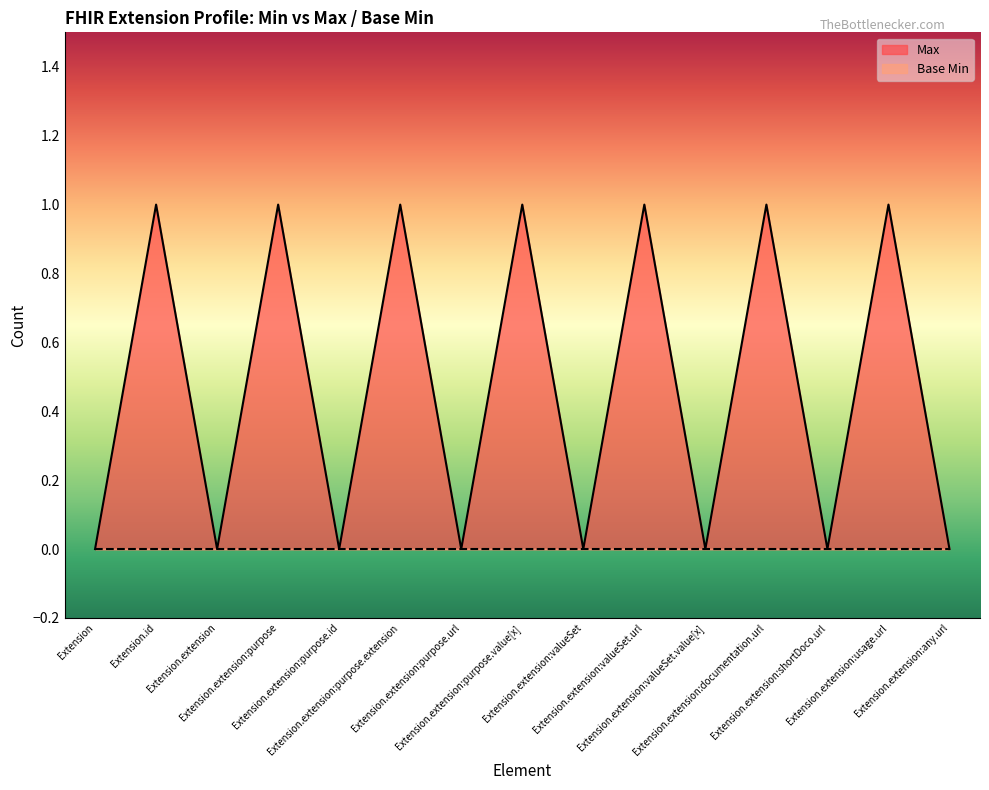

Which series has the widest spread of values?

Max